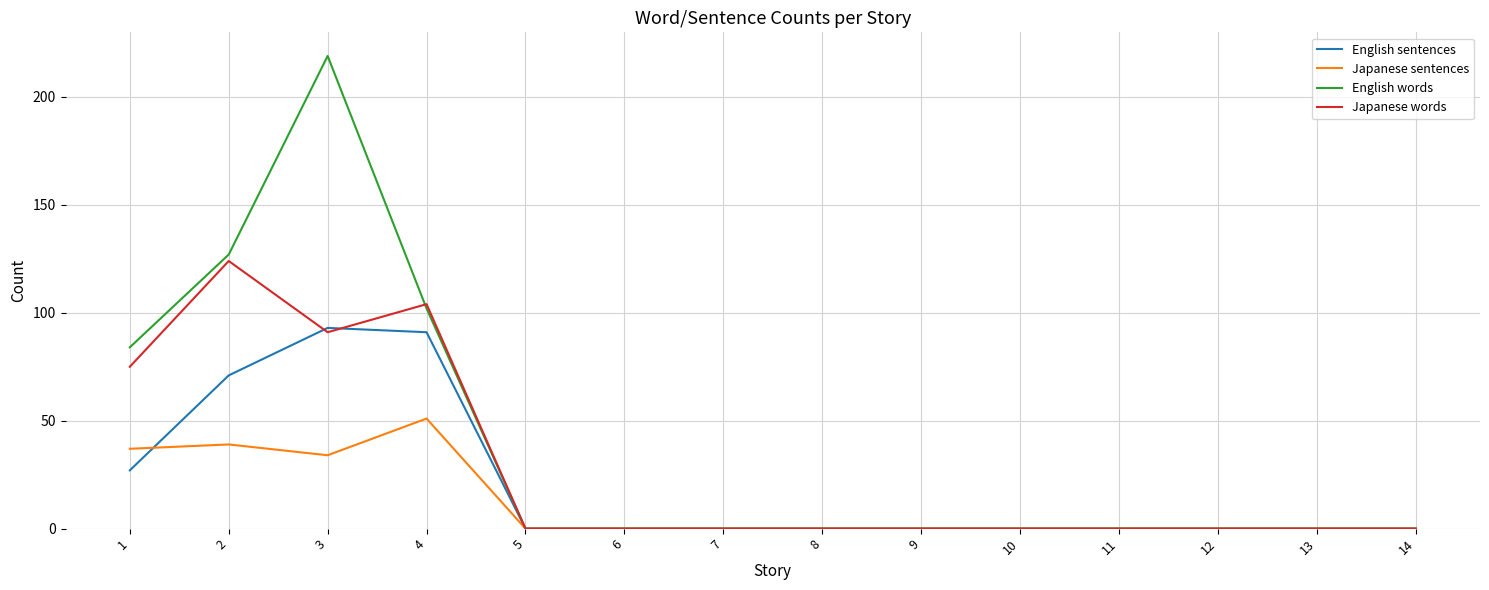

Reading right to left, what are all the values shown in this chart?

English sentences: 14=0	13=0	12=0	11=0	10=0	9=0	8=0	7=0	6=0	5=0	4=91	3=93	2=71	1=27
Japanese sentences: 14=0	13=0	12=0	11=0	10=0	9=0	8=0	7=0	6=0	5=0	4=51	3=34	2=39	1=37
English words: 14=0	13=0	12=0	11=0	10=0	9=0	8=0	7=0	6=0	5=0	4=102	3=219	2=127	1=84
Japanese words: 14=0	13=0	12=0	11=0	10=0	9=0	8=0	7=0	6=0	5=0	4=104	3=91	2=124	1=75